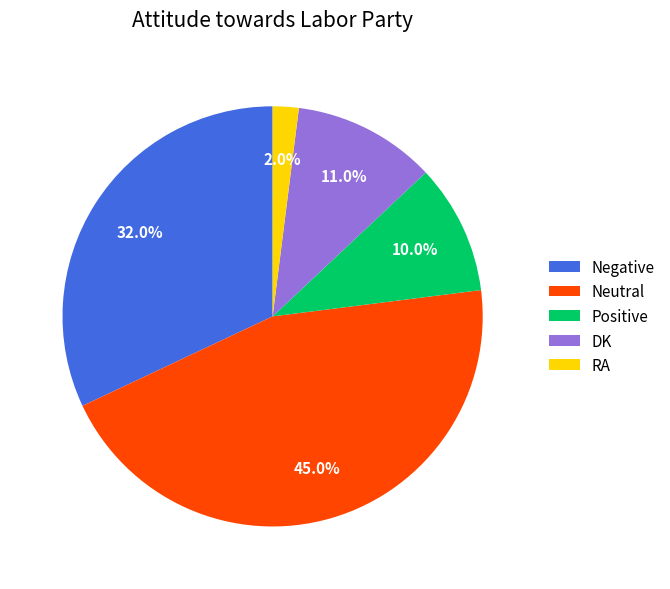

Is the sum of RA and Negative greater than half?

No